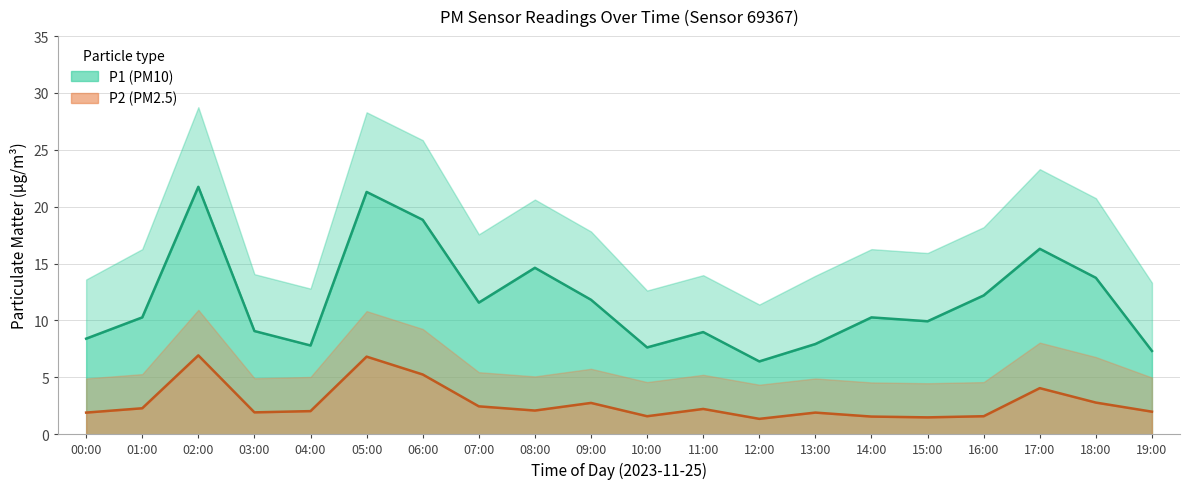

How many lines are shown in the chart?

2